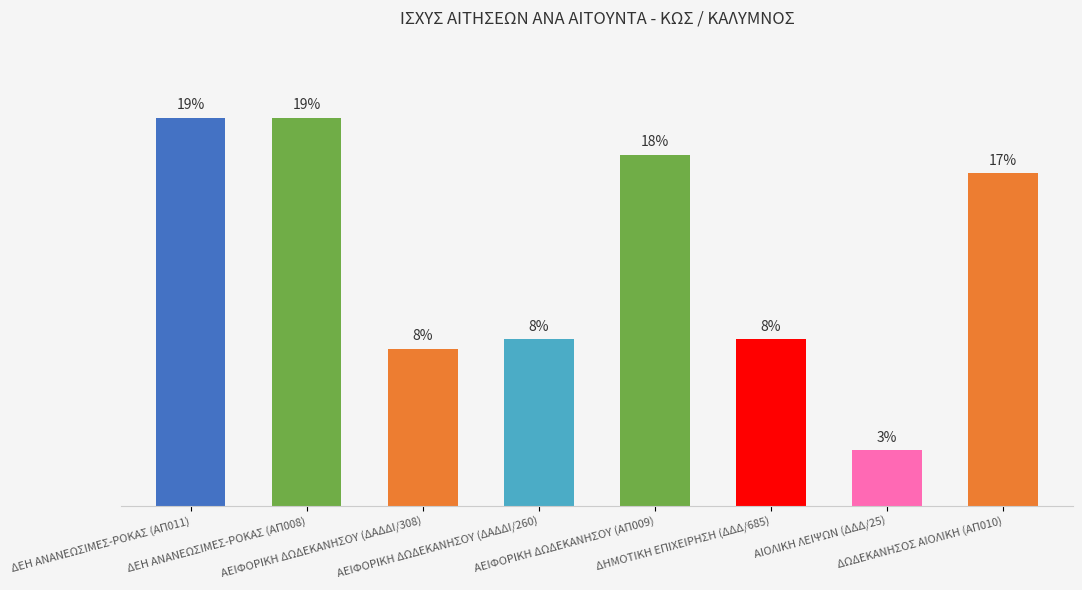

At which category does the chart reach its minimum across all series?

ΑΙΟΛΙΚΗ ΛΕΙΨΩΝ (ΔΔΔ/25)